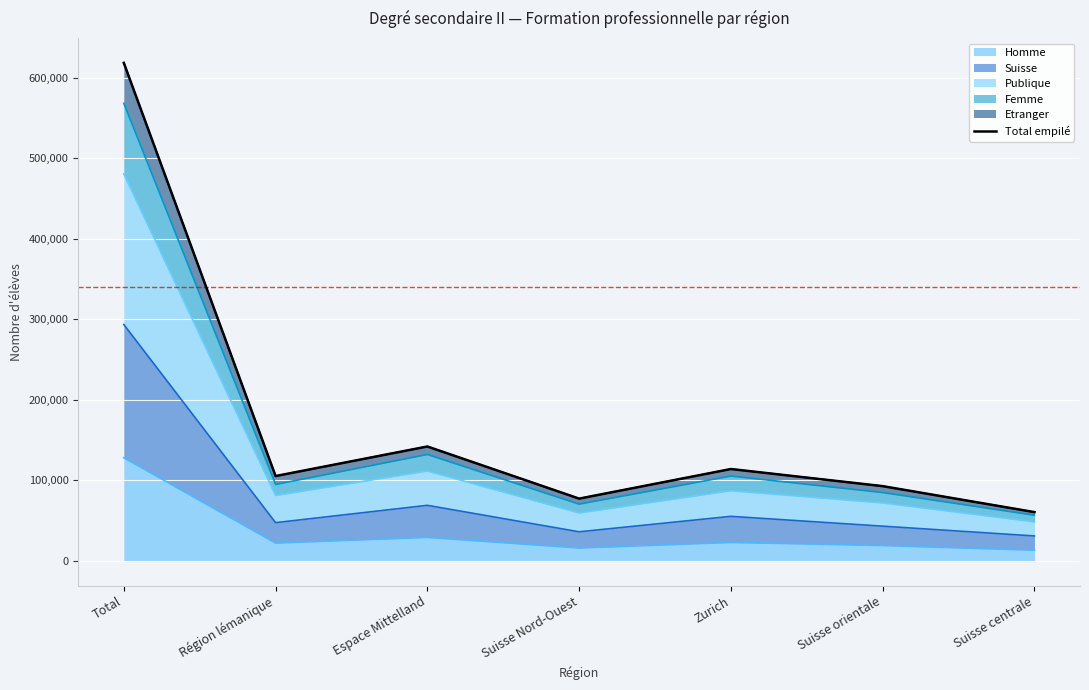

What is the label of the 2nd point from the left?

Région lémanique